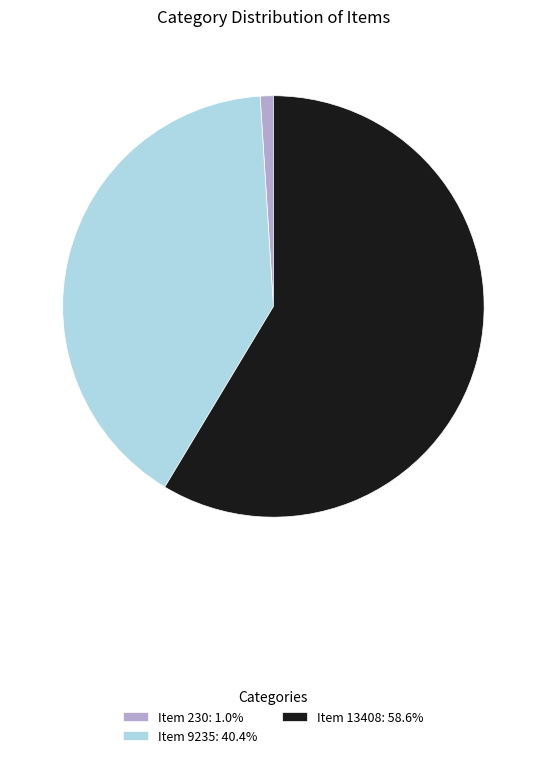

Is there any slice that represents more than half of the pie?

Yes